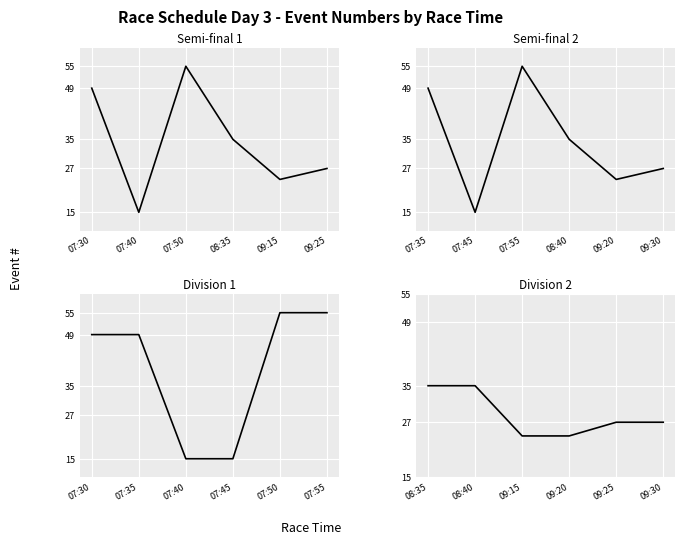

What is the difference between the maximum and minimum values in the Semi-final 1 series?

40